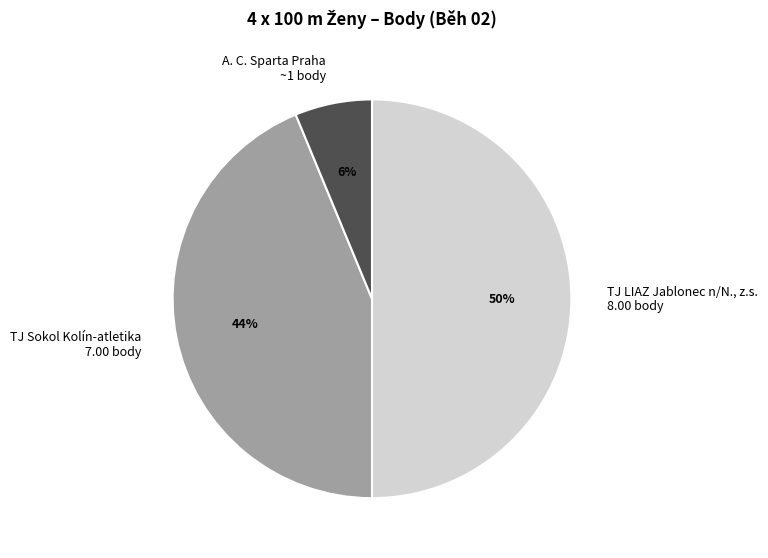

How many segments does this pie chart have?

3